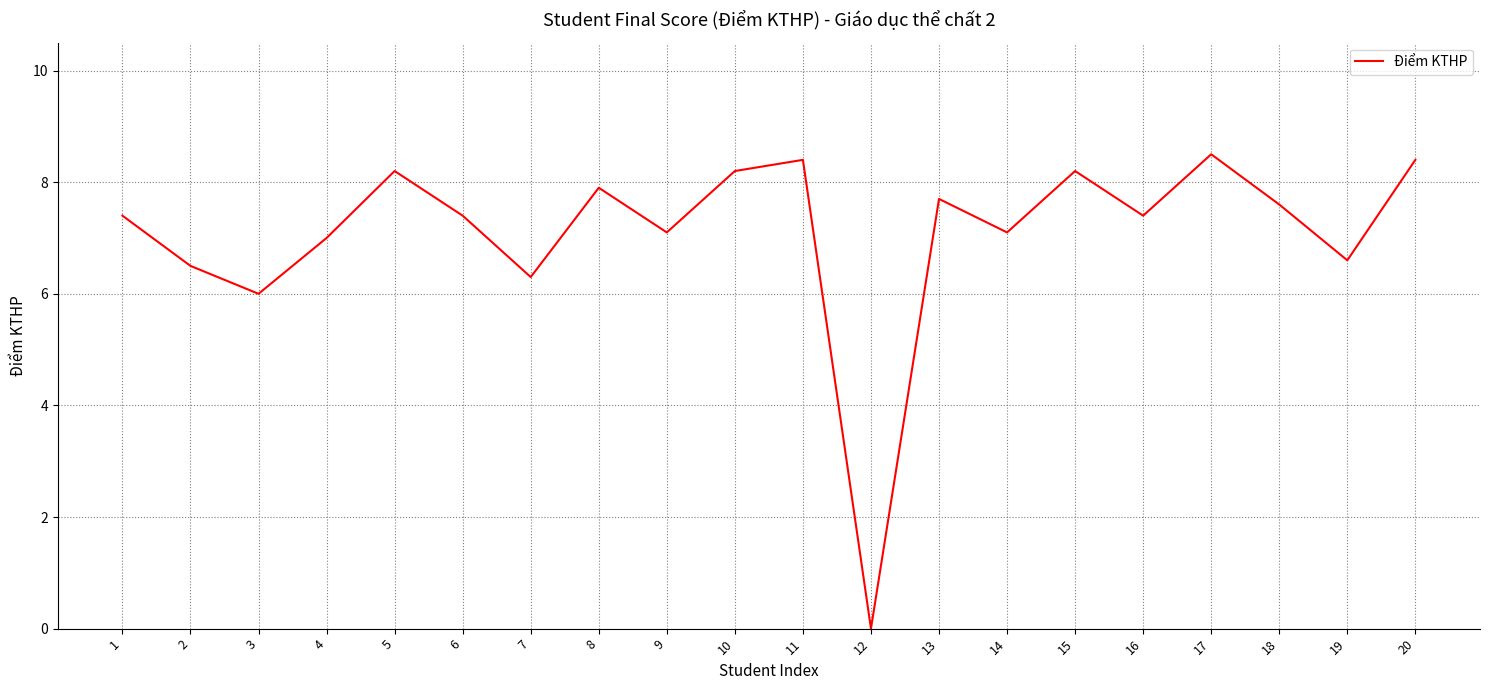

Where does the data first go above 7?

1